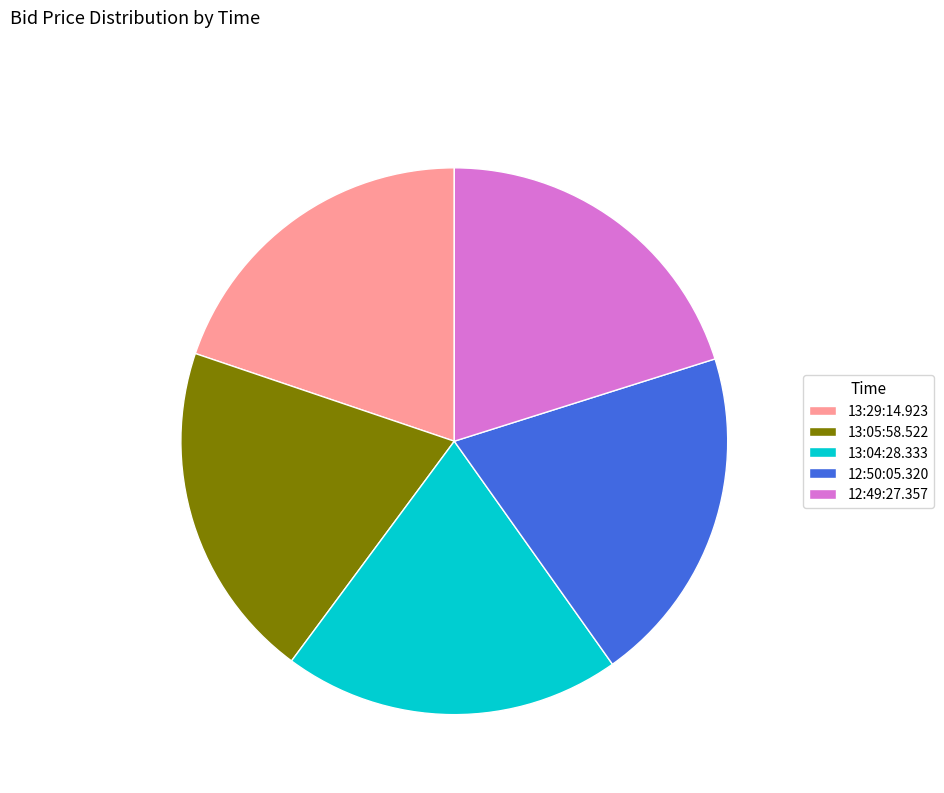

True or false: 12:50:05.320 accounts for 20% of the total.

True